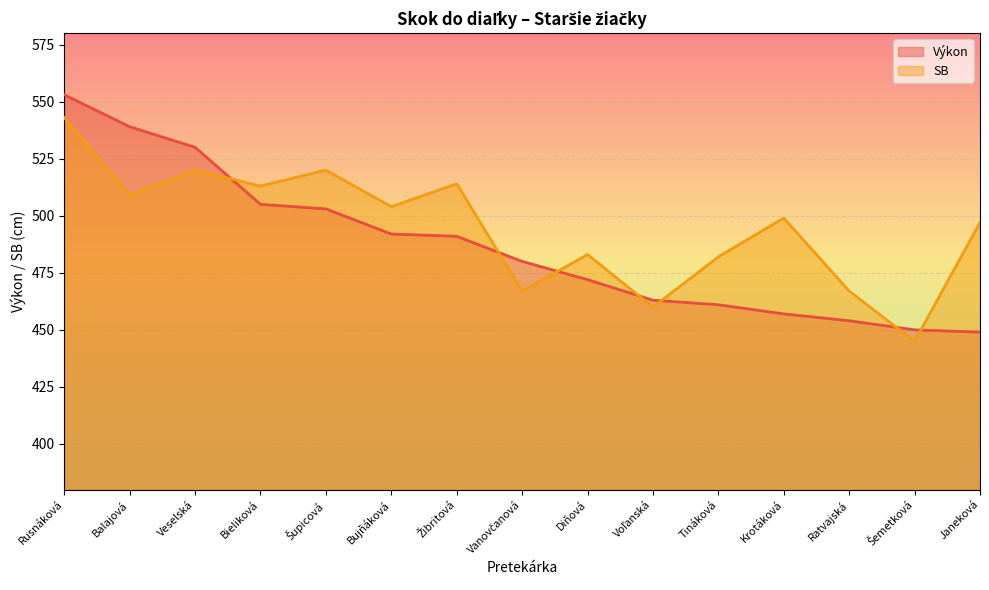

True or false: Výkon has a value of 685 at Janeková.

False